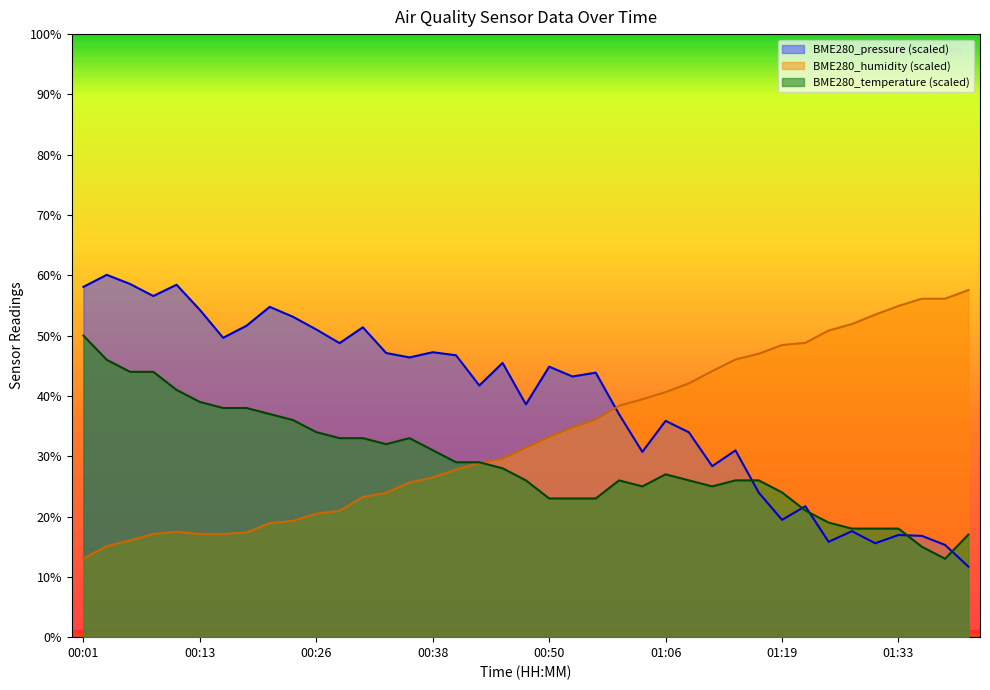

True or false: BME280_temperature has a value of 25.0 at 01:11.

True